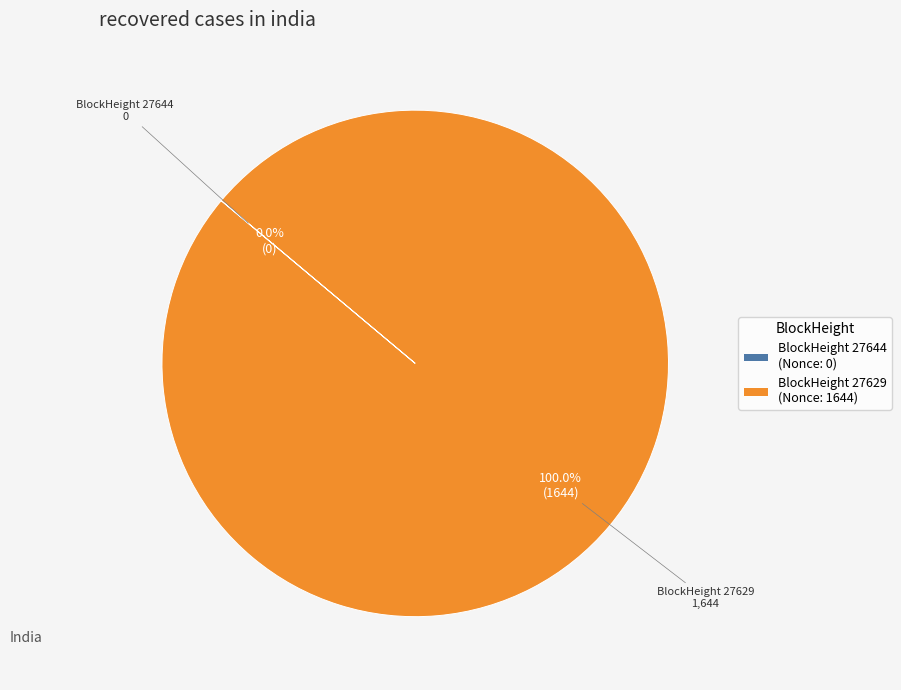

Which slice represents more than half of the pie?

BlockHeight 27629 (Nonce: 1644)